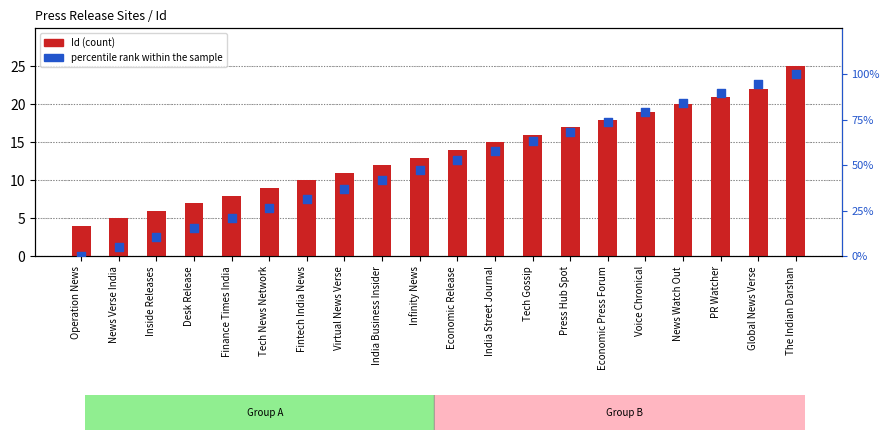

Which series reaches the maximum Y coordinate?

percentile rank within the sample